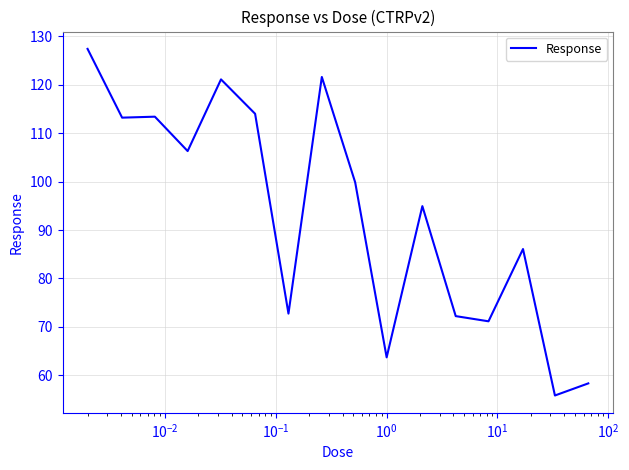

What is the greatest value displayed?

127.4